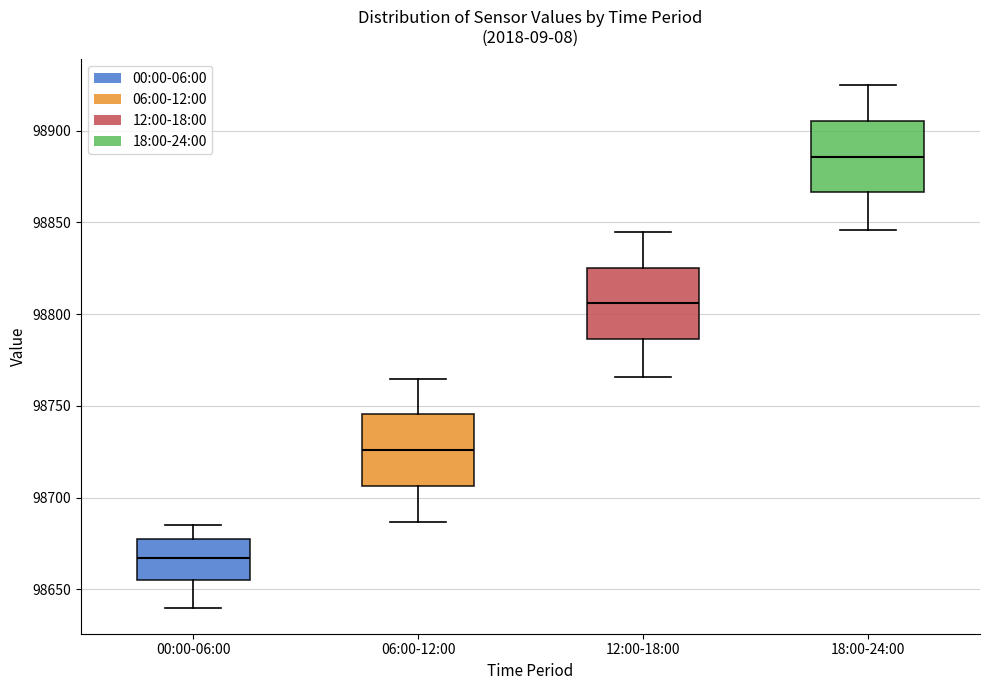

Which box has the lowest median line?

00:00-06:00